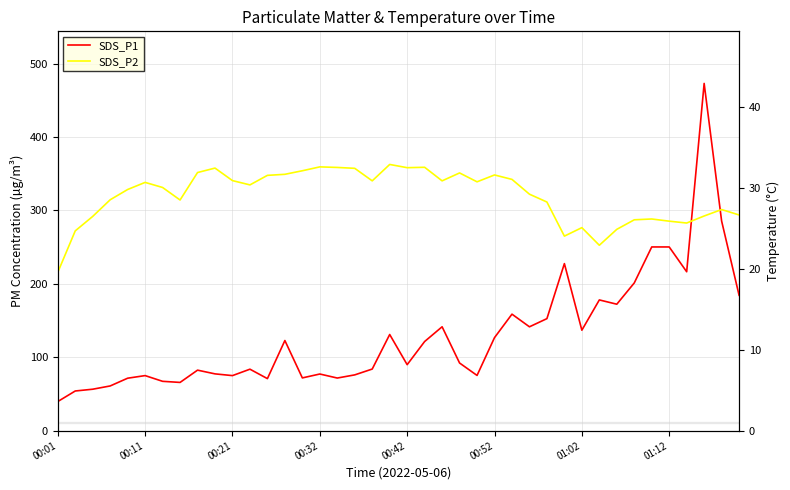

At which label does SDS_P2 reach its peak?

19